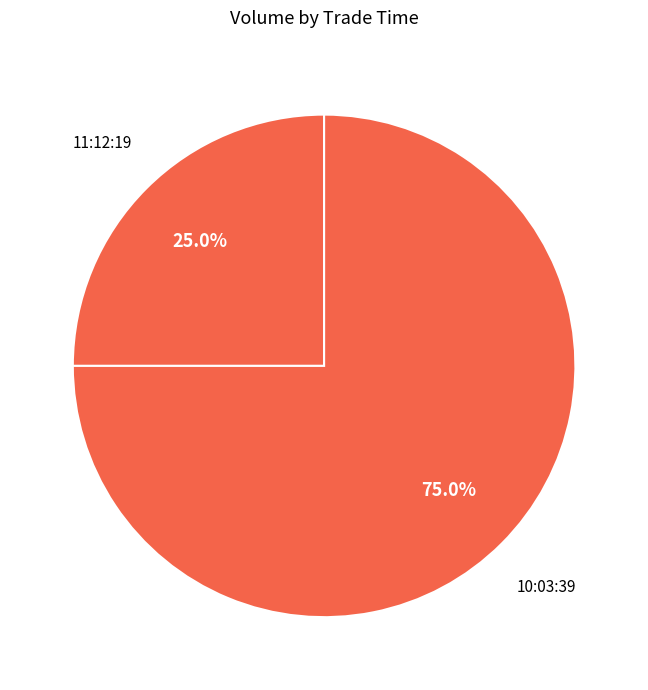

What percentage is NOT represented by 11:12:19?

75.0%